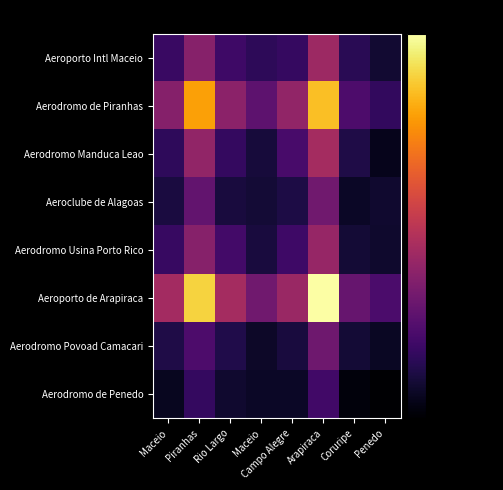

How many series are shown in this chart?

8